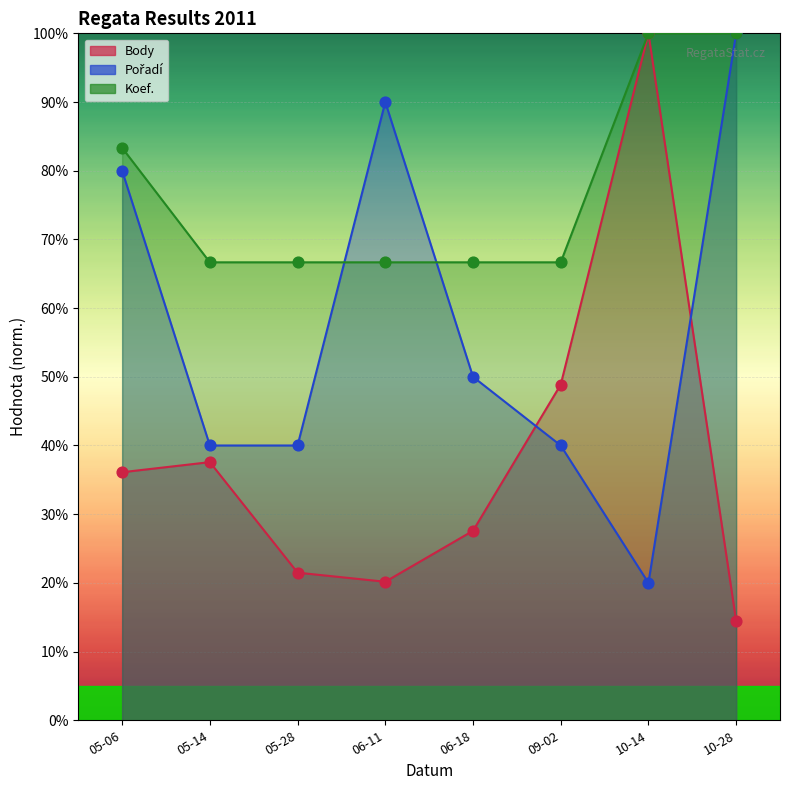

At how many categories does at least one series exceed 55?

8